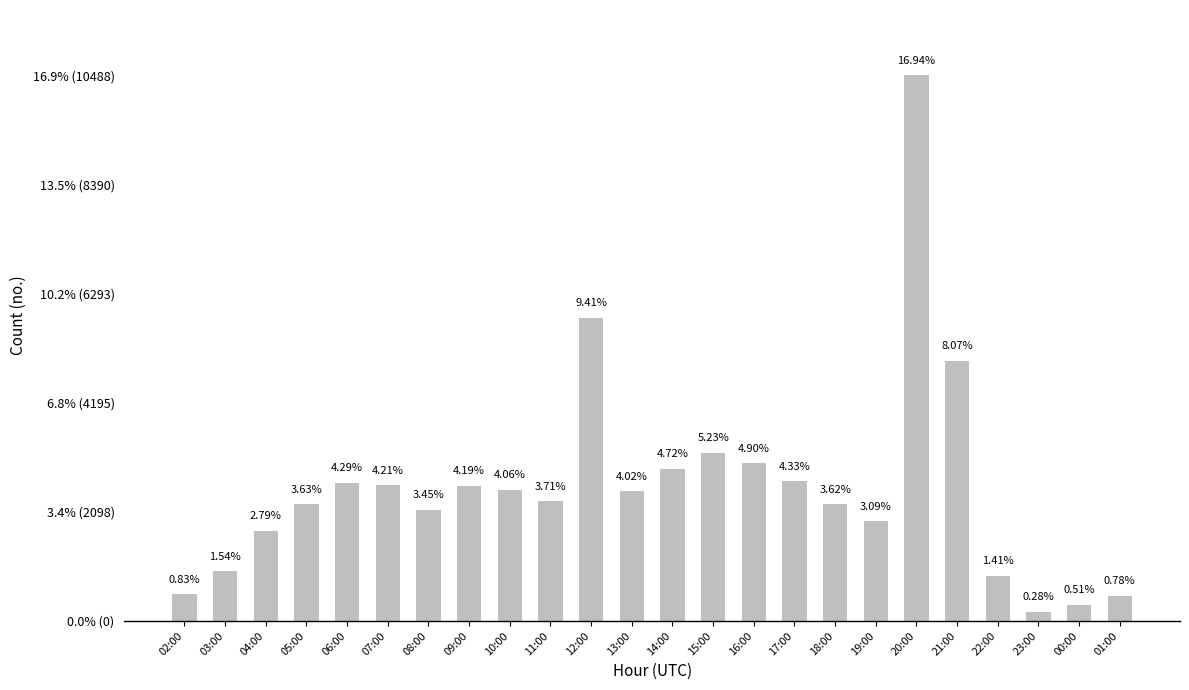

What is the label of the 19th bar from the right?

07:00